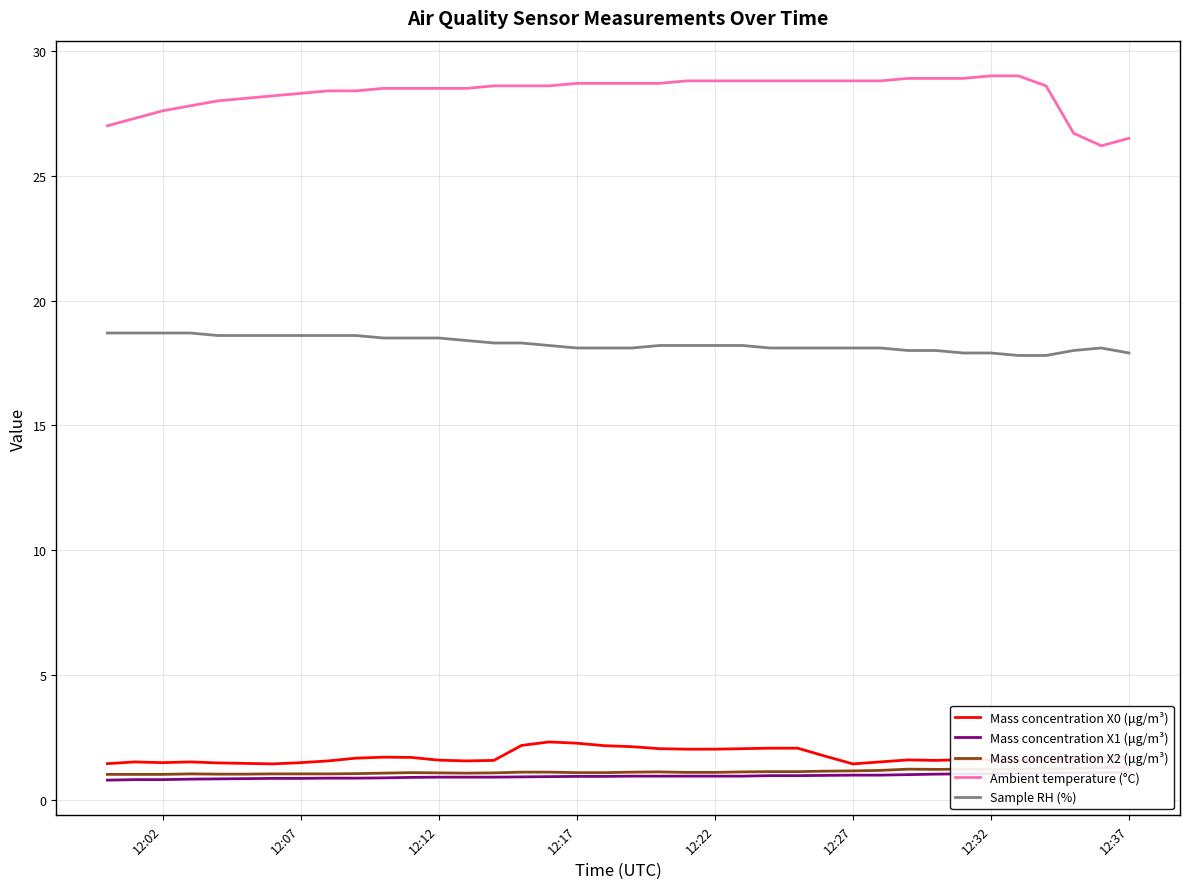

What is the highest value of the Mass concentration X0 (μg/m³) series?

2.3